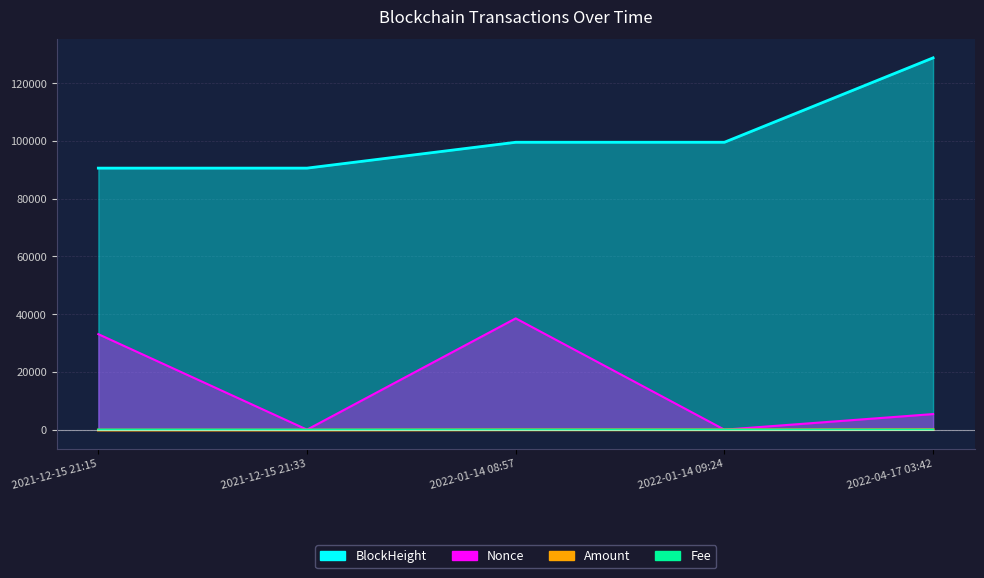

Is it true that Fee equals 0.0 at 2021-12-15 21:15?

False